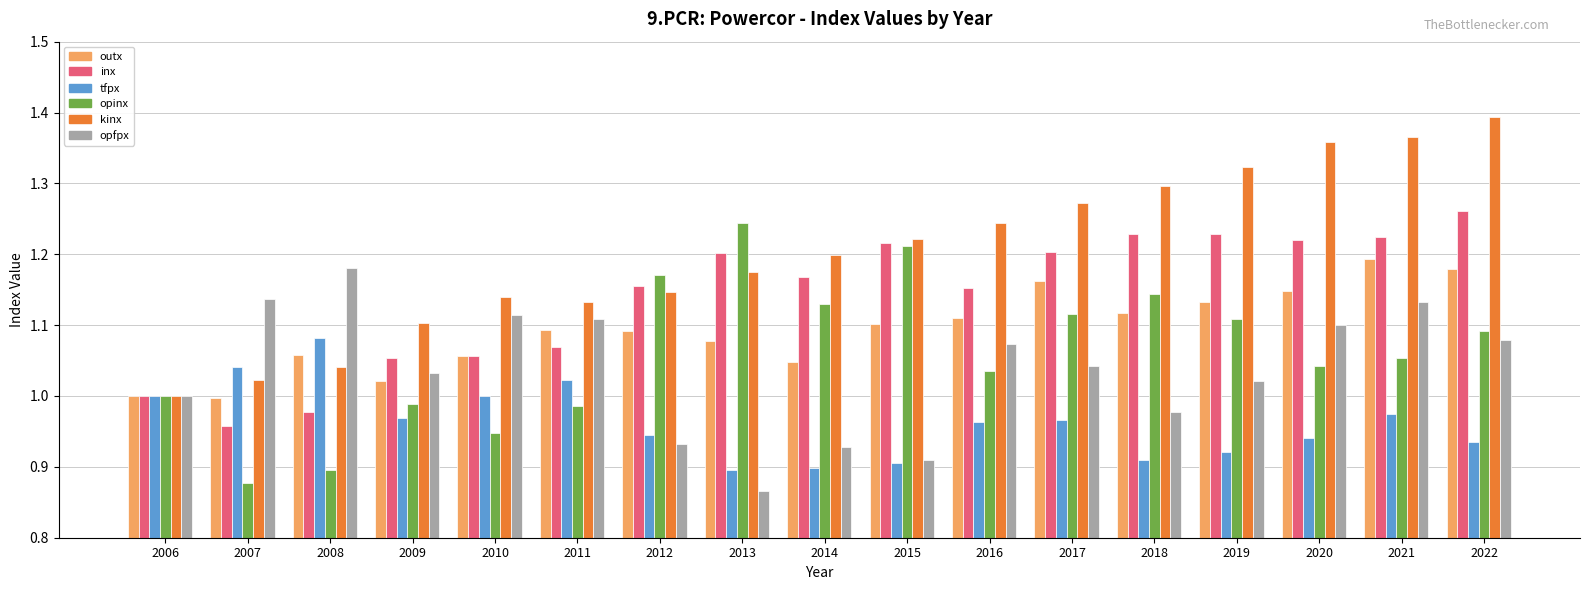

What is the difference between the opfpx values at 2013 and 2011?

0.2